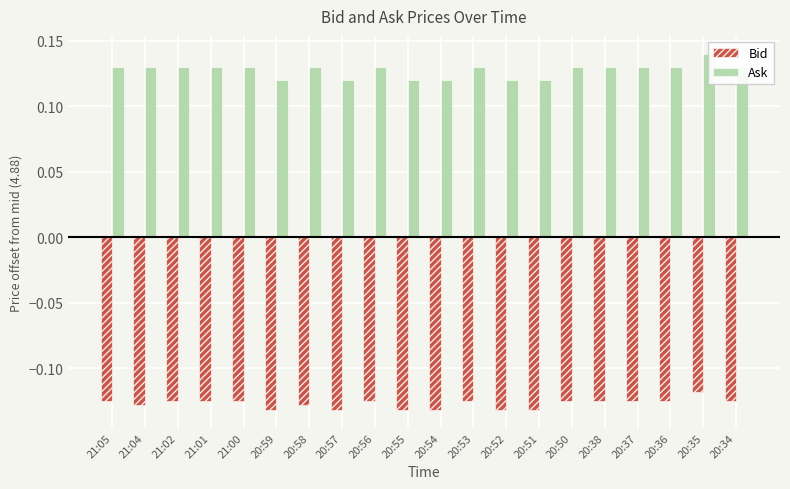

How many series are shown in this chart?

2